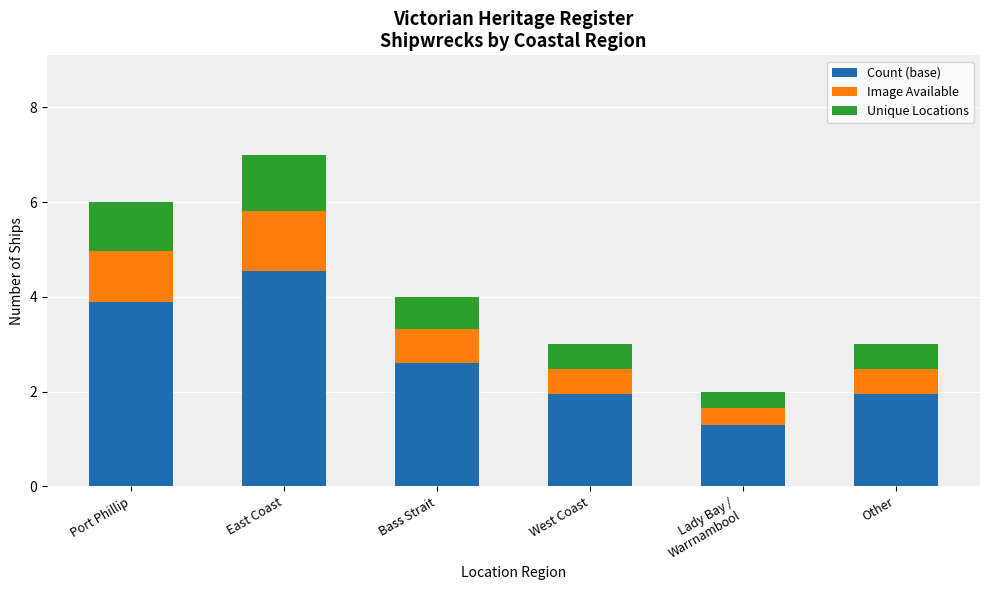

What value does the Count (base) series have at Bass Strait?

2.6